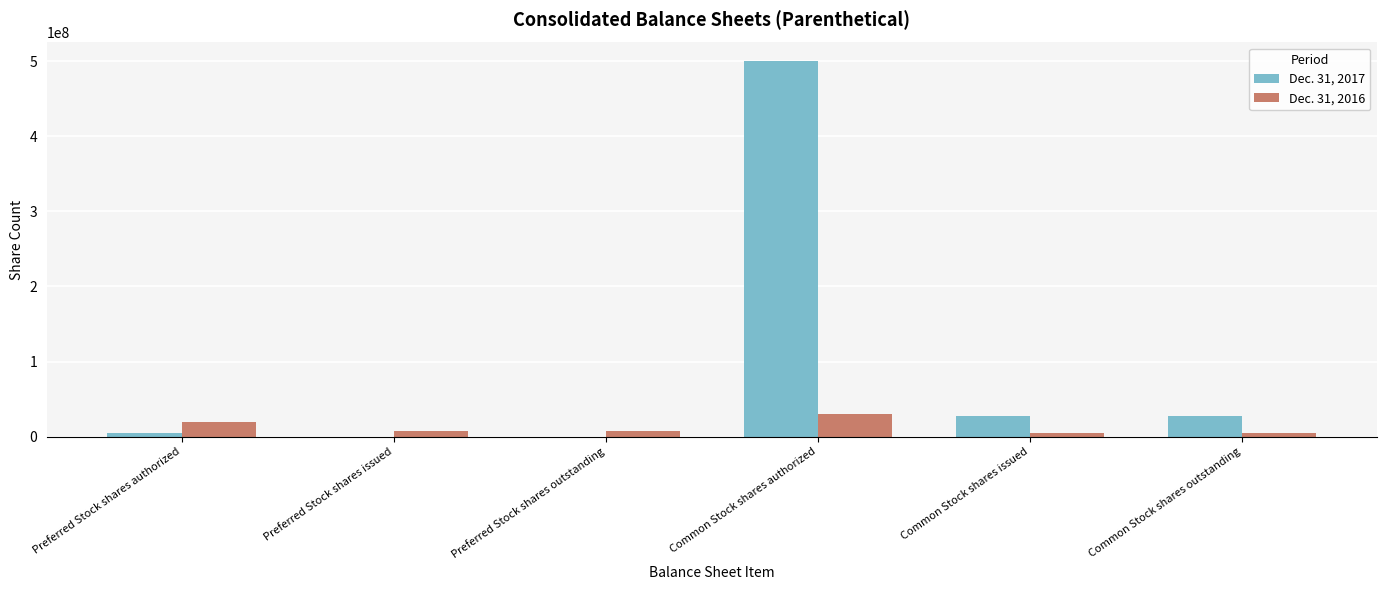

What is the greatest value displayed?

500000000